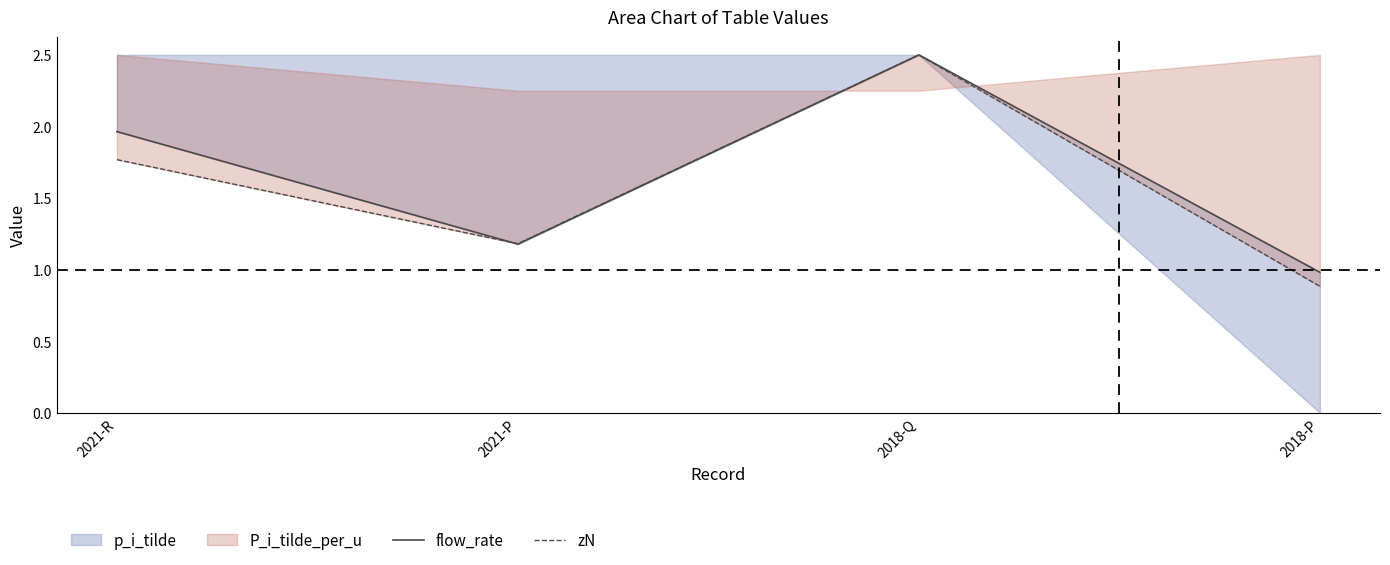

Reading left to right, what are all the values shown in this chart?

flow_rate: 2.0	1.2	2.5	1.0
zN: 1.8	1.2	2.5	0.9